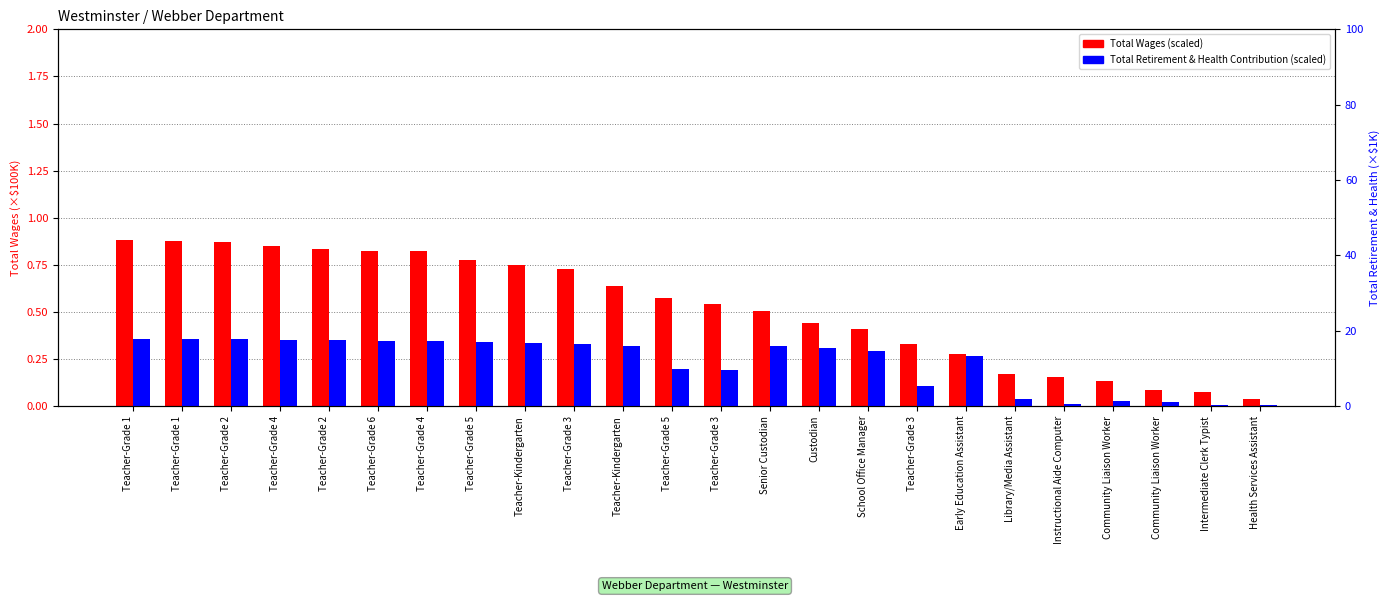

What is the difference between the maximum and minimum values in the Total Retirement & Health Contribution (scaled) series?

17.7